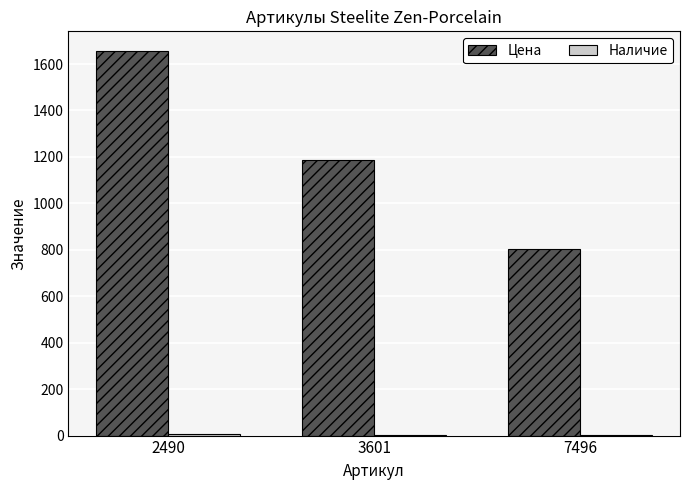

What is the difference between the Цена values at 2490 and 3601?

473